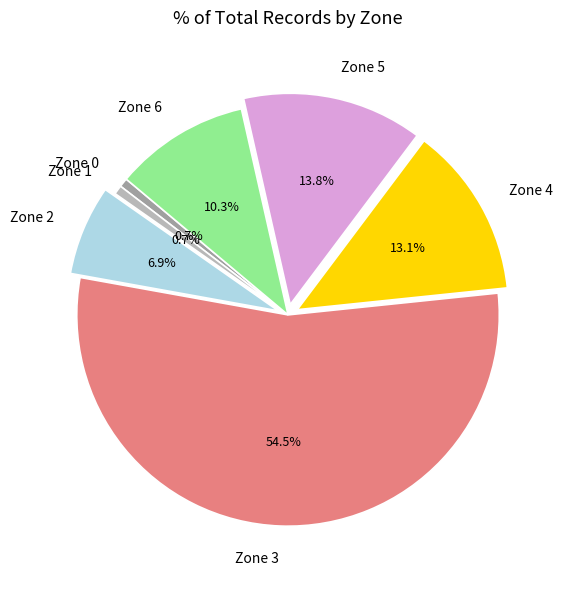

Is there any slice that represents more than half of the pie?

Yes